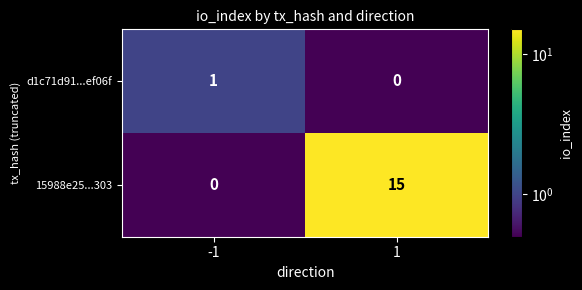

Reading right to left, transcribe all the data shown in this chart.

d1c71d91...ef06f: 1=0	-1=1
15988e25...303: 1=15	-1=0